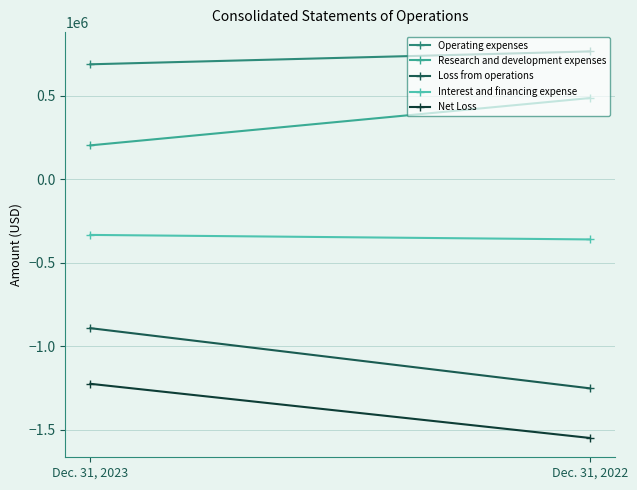

Which series has the largest total across all categories?

Operating expenses